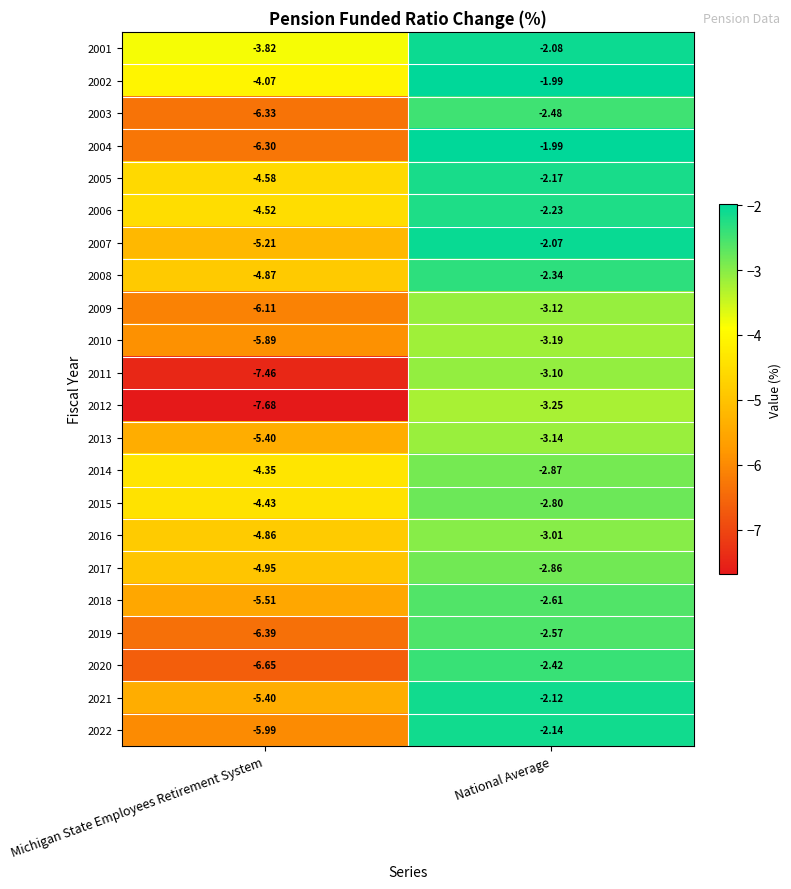

At which label is 2018 closest to -4?

National Average